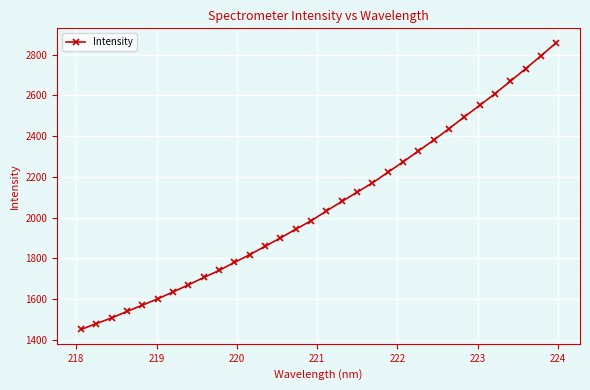

True or false: the data has more than 2 interior local peaks.

False